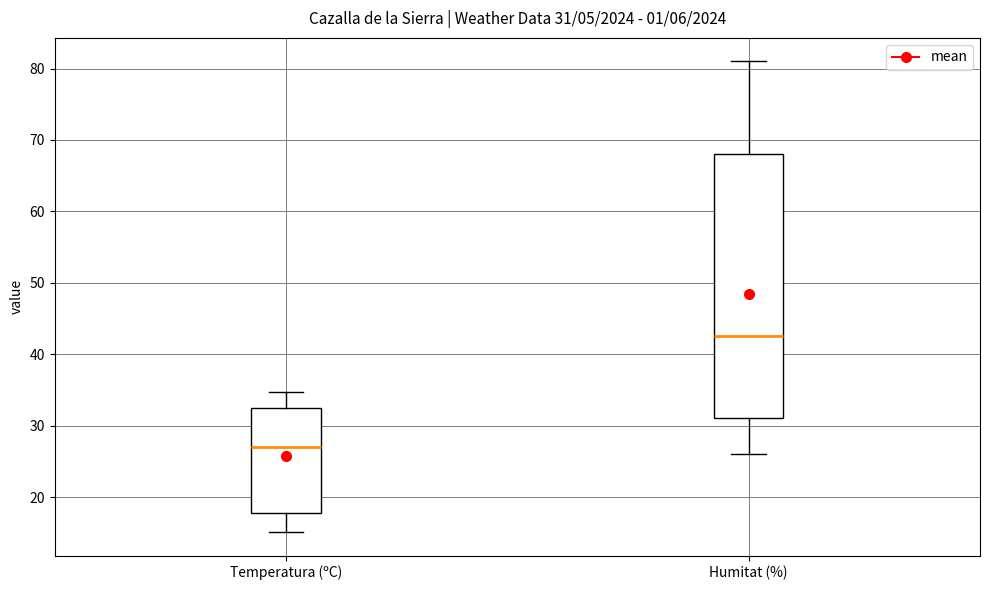

Which box's median line is the highest?

Humitat (%)